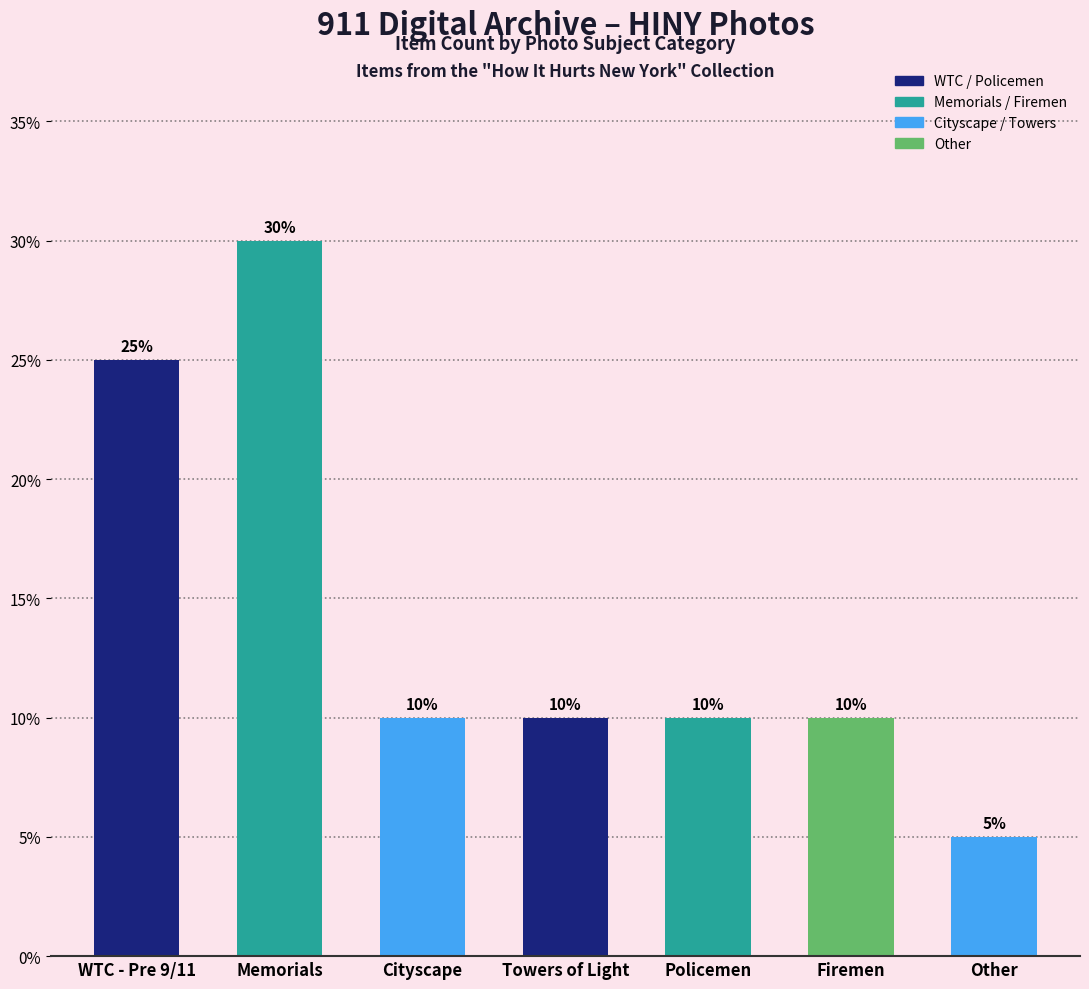

What position from the left is Other?

7